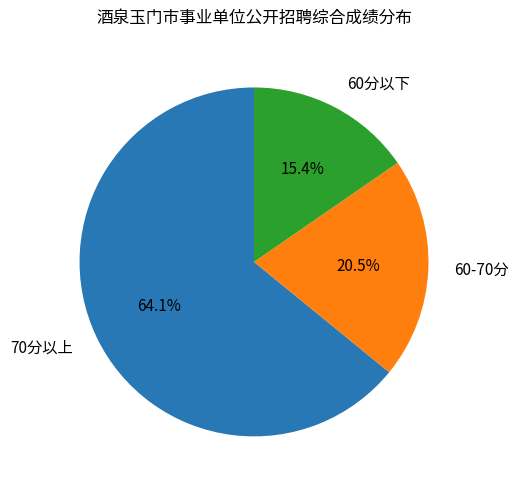

Is there a majority slice in this chart?

Yes